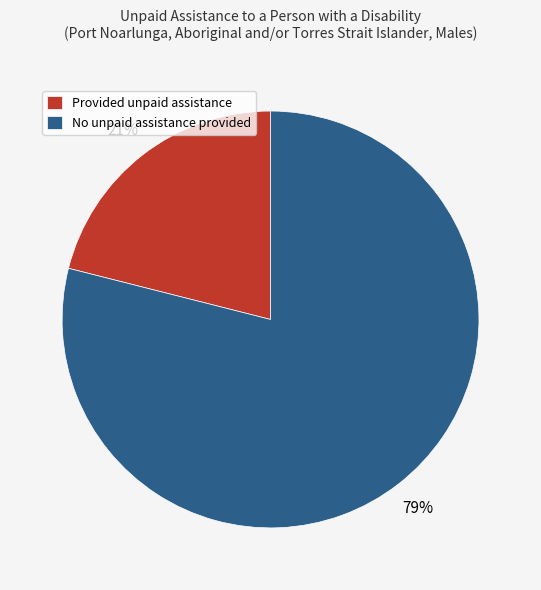

Rank the categories by value from highest to lowest.

No unpaid assistance provided, Provided unpaid assistance